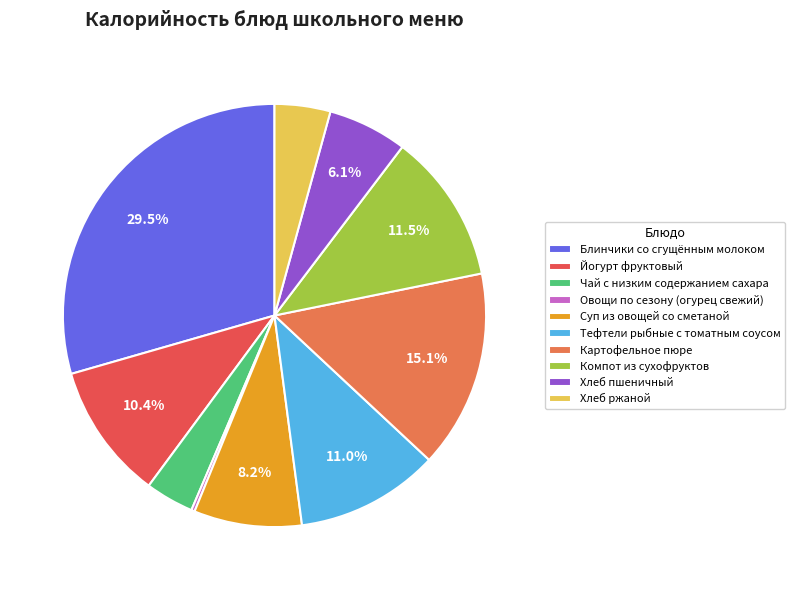

Is the sum of Компот из сухофруктов and Чай с низким содержанием сахара greater than half?

No